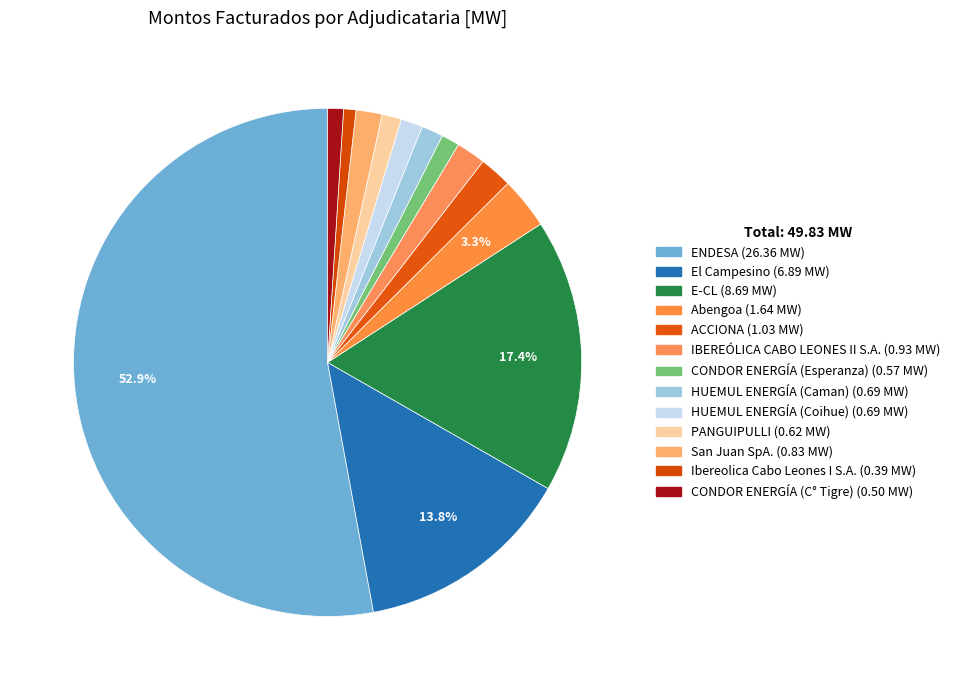

How much of the chart is everything except Ibereolica Cabo Leones I S.A.?

99.2%